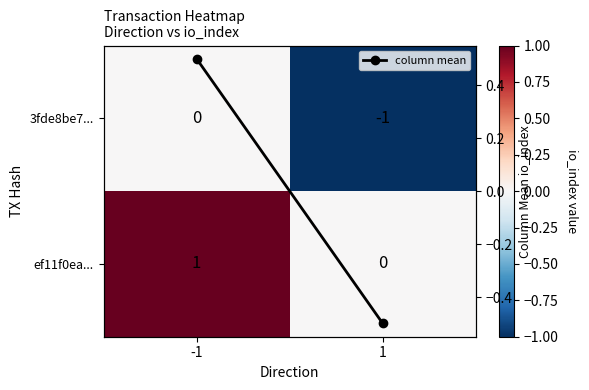

The value of ef11f0ea... at -1 is 1.0. True or false?

True